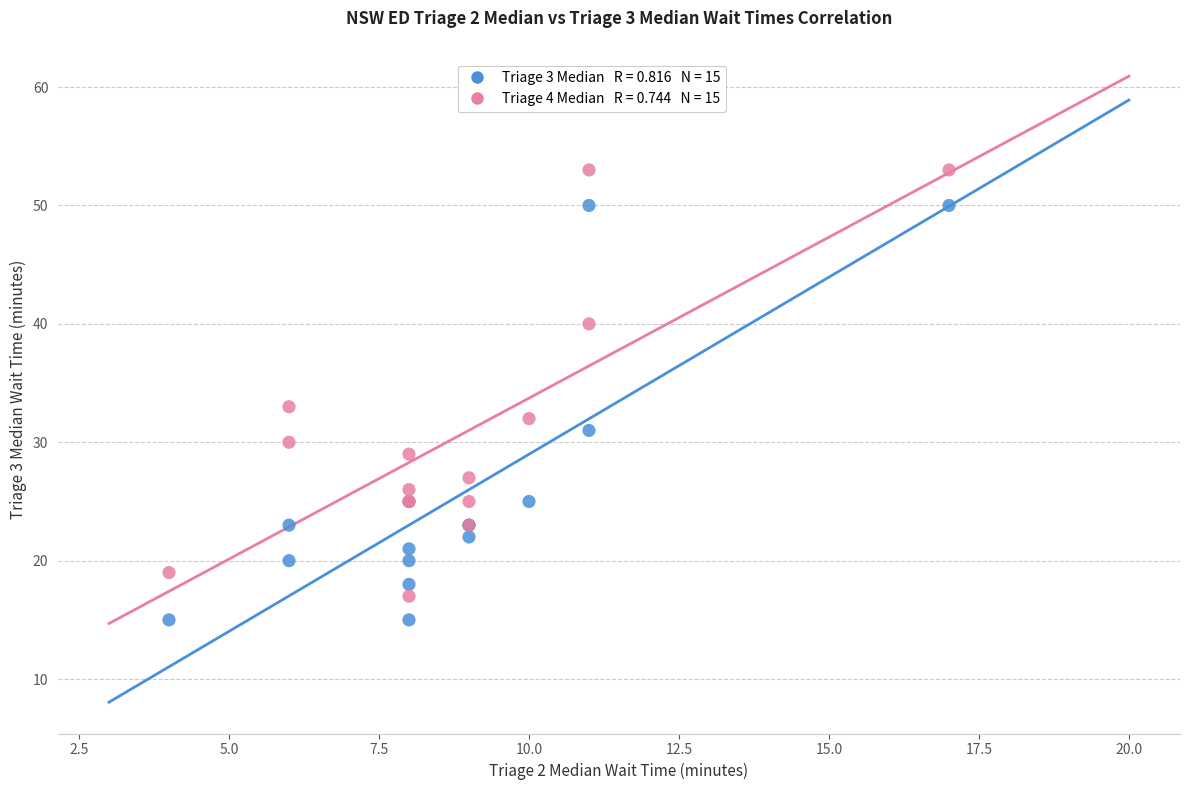

Across all series, what Y value is closest to 34?

33